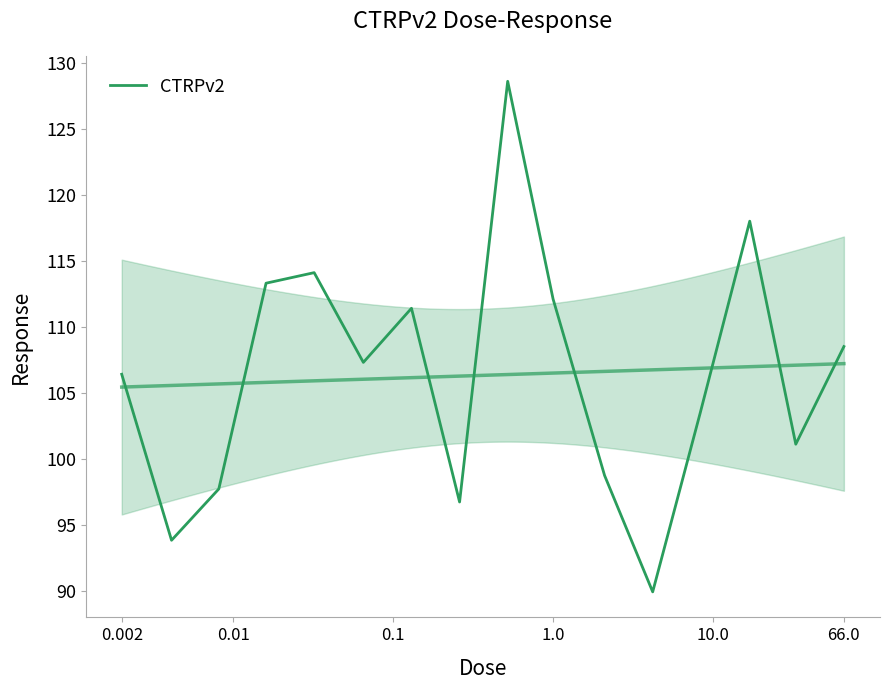

How many lines are shown in the chart?

1